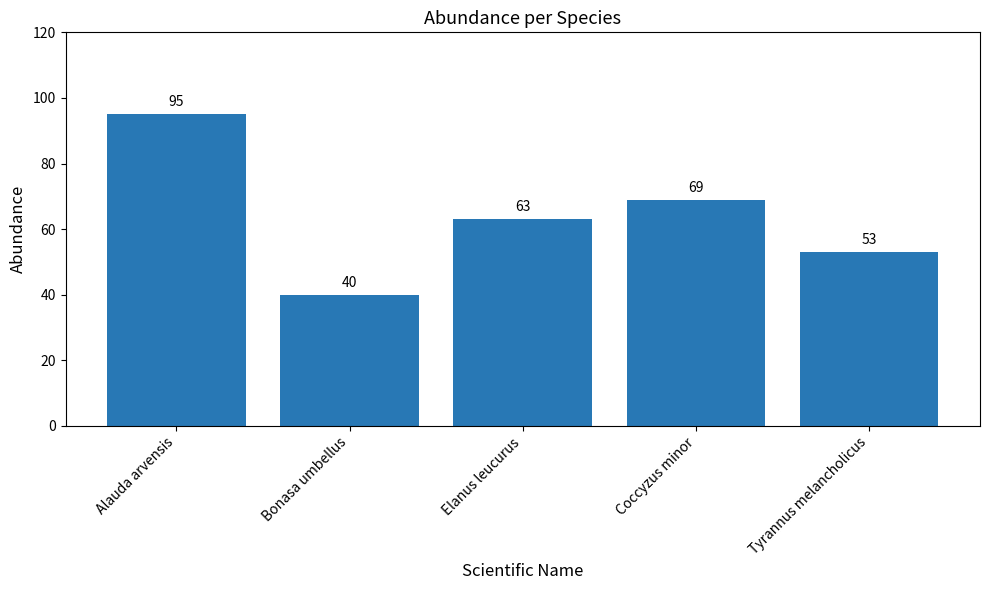

What is the difference between the second highest and minimum values?

29